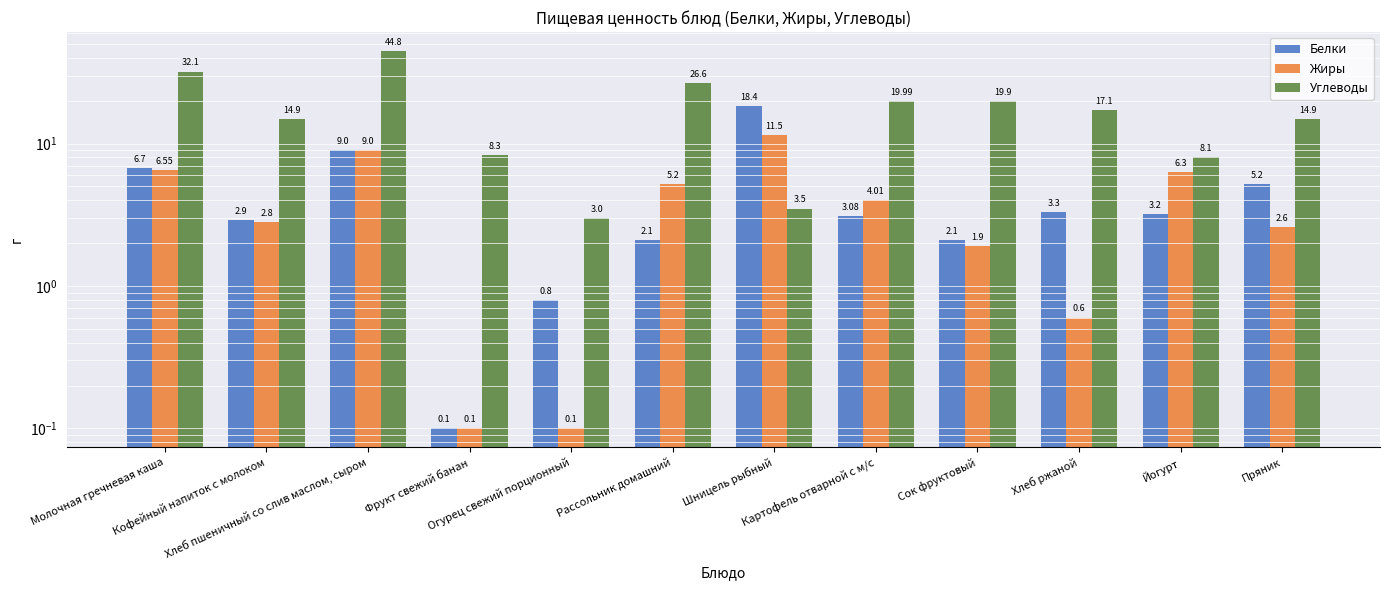

What is the average value of the Углеводы series?

17.8